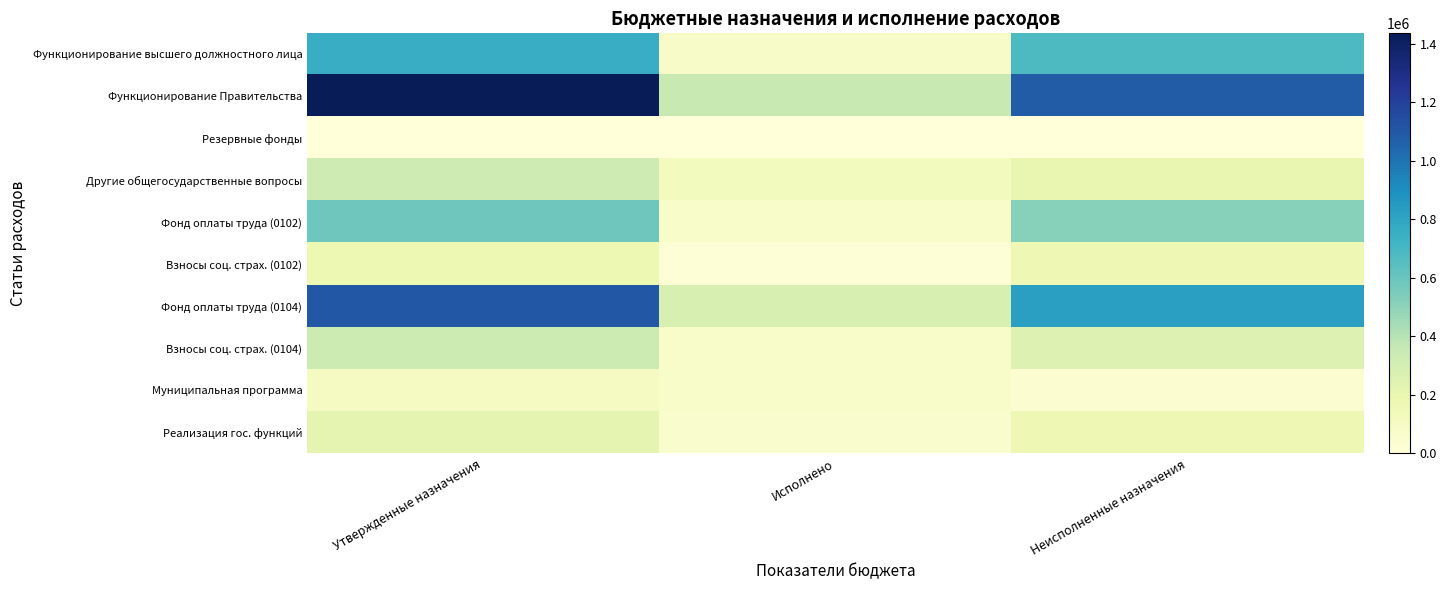

Which has a higher value, Неисполненные назначения or Исполнено?

Неисполненные назначения